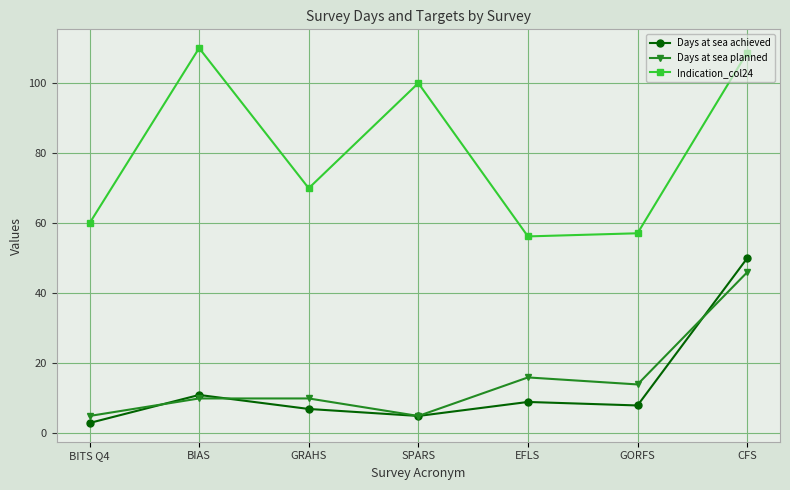

Is this an area chart (filled region under the line)?

No